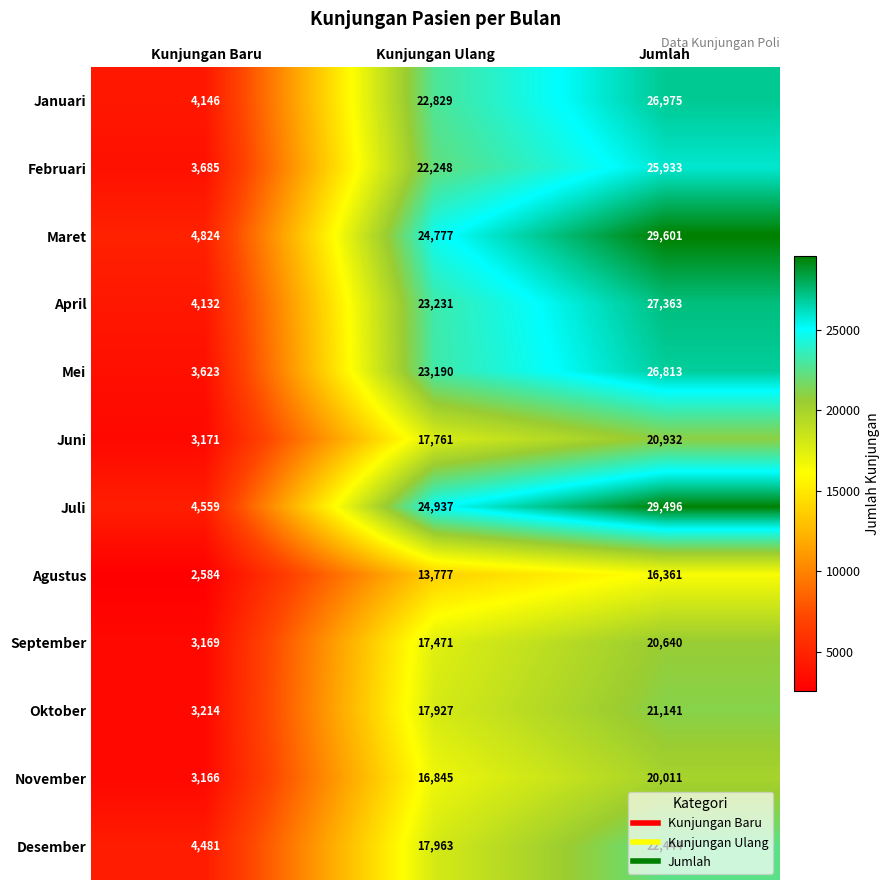

What is the sum of the September values at Jumlah and Kunjungan Baru?

23809